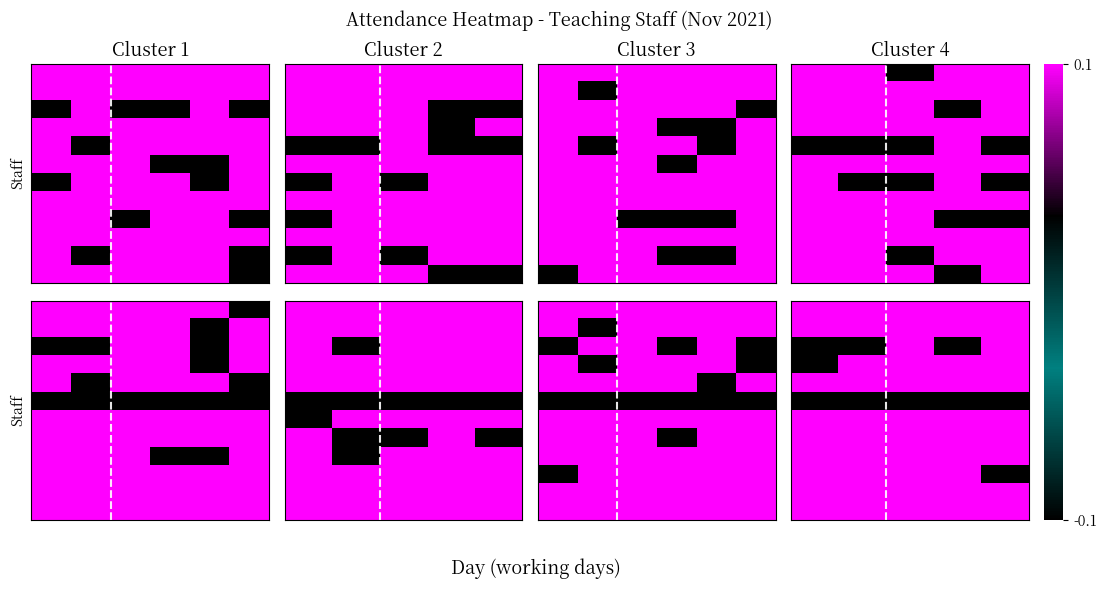

At which category is the sum across all series the highest?

2